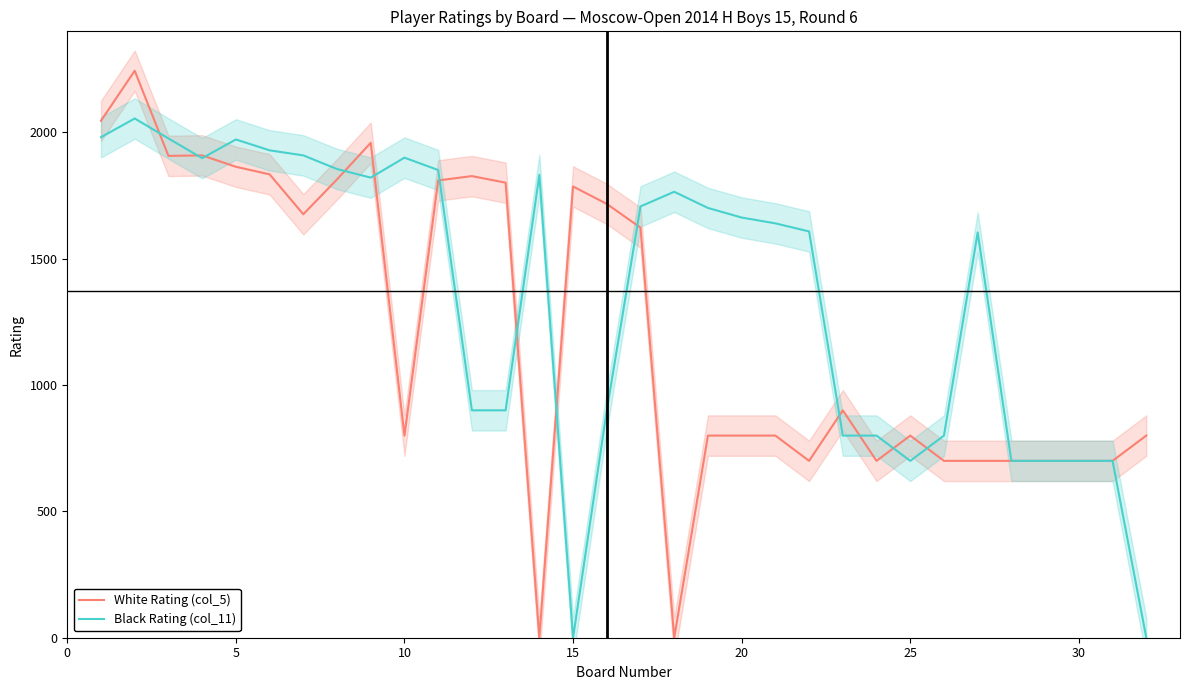

Is the value of White Rating (col_5) at 15 greater than the value of Black Rating (col_11) at 15?

Yes